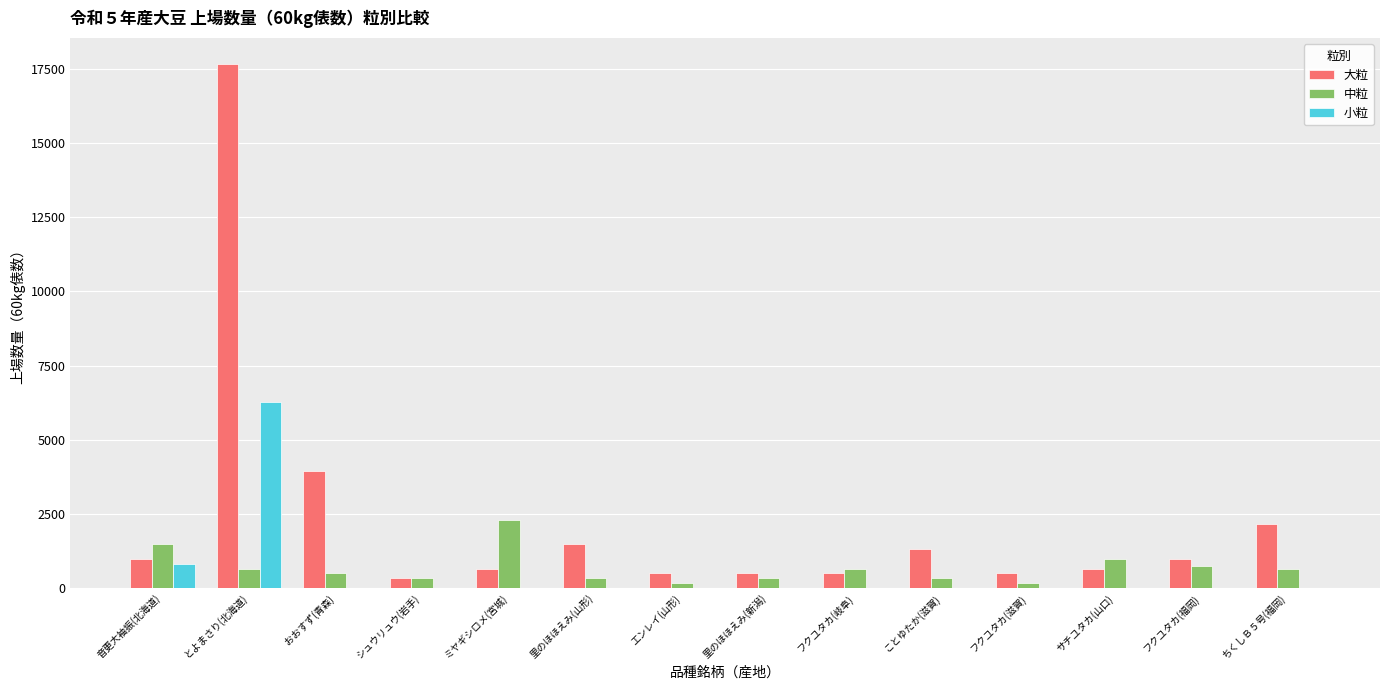

What is the maximum value shown in the chart?

17655.0